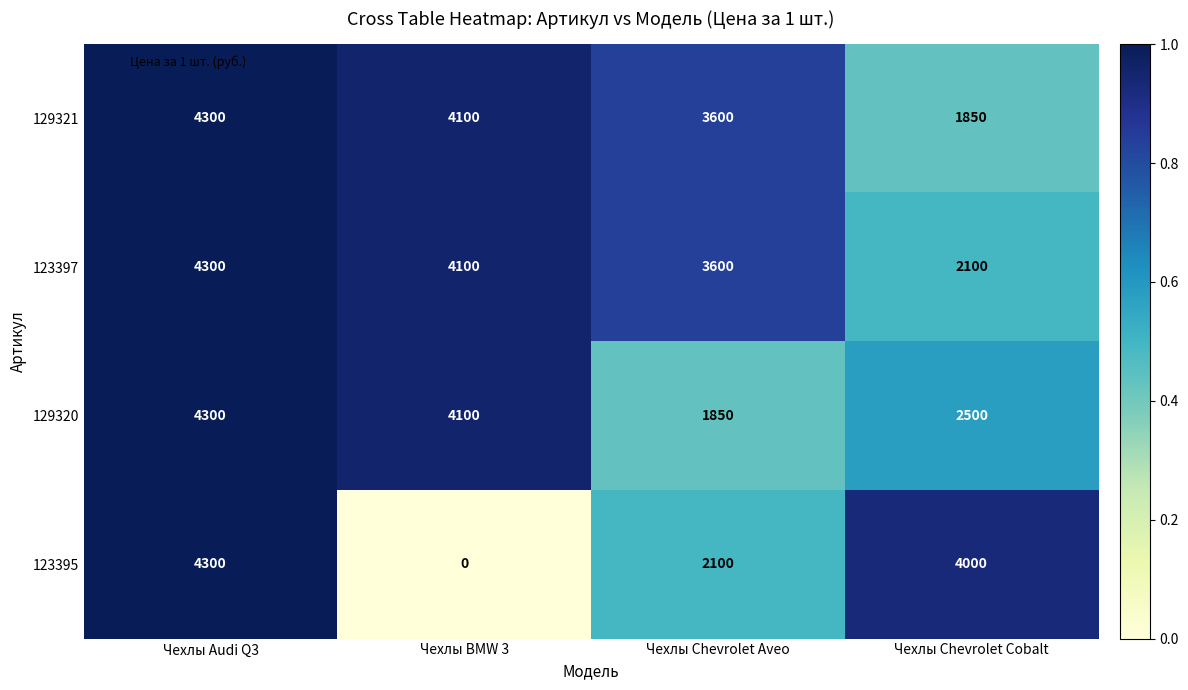

Reading left to right, transcribe all the data shown in this chart.

129321: 4300	4100	3600	1850
123397: 4300	4100	3600	2100
129320: 4300	4100	1850	2500
123395: 4300	0	2100	4000